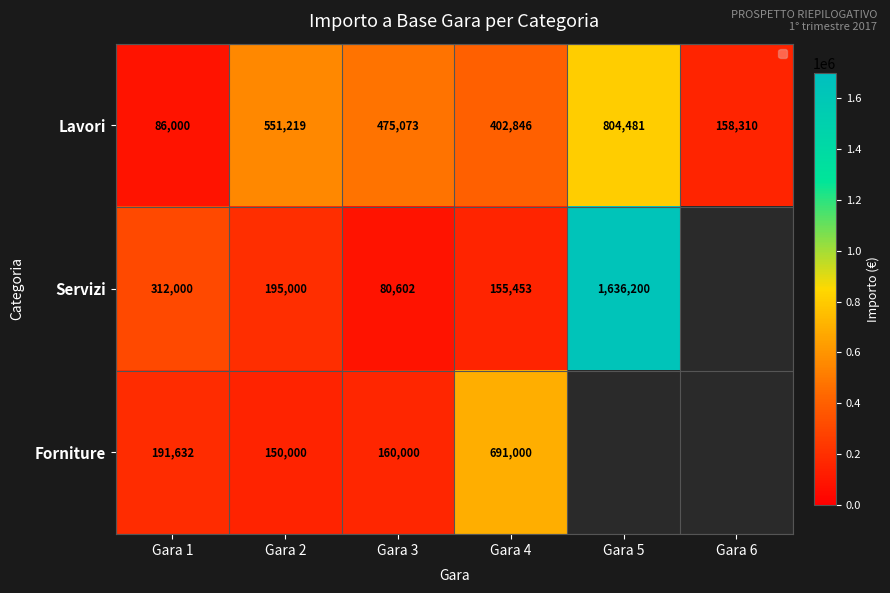

What is the spread (max minus min) of values at Gara 3?

394471